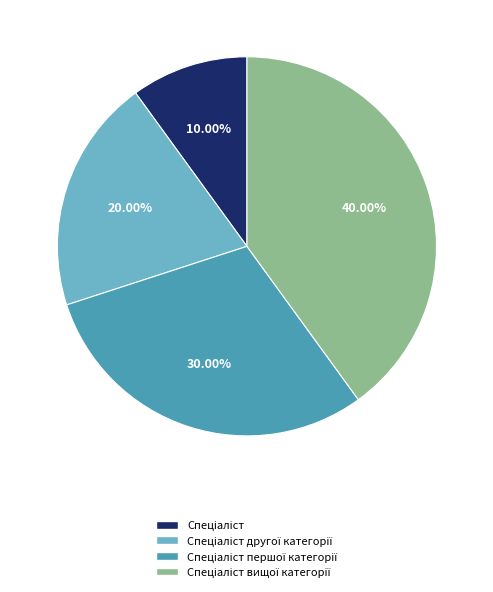

Is there a majority slice in this chart?

No